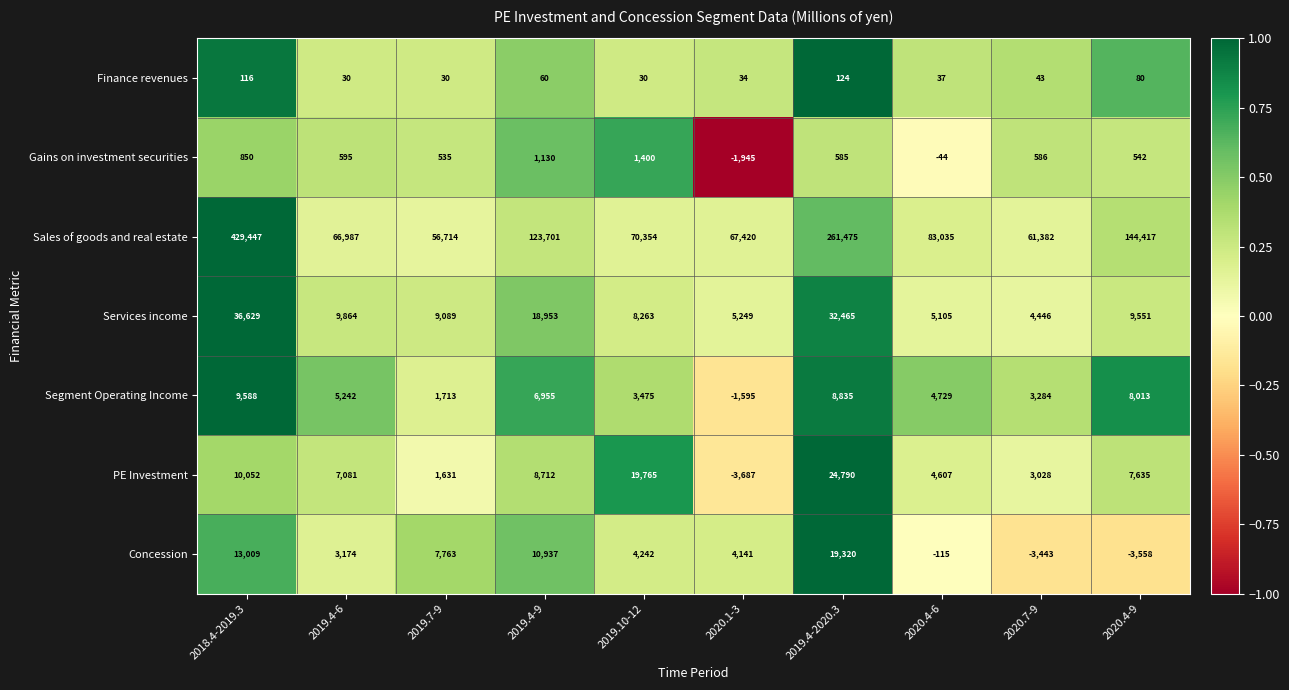

Which series has the largest total across all categories?

Sales of goods and real estate